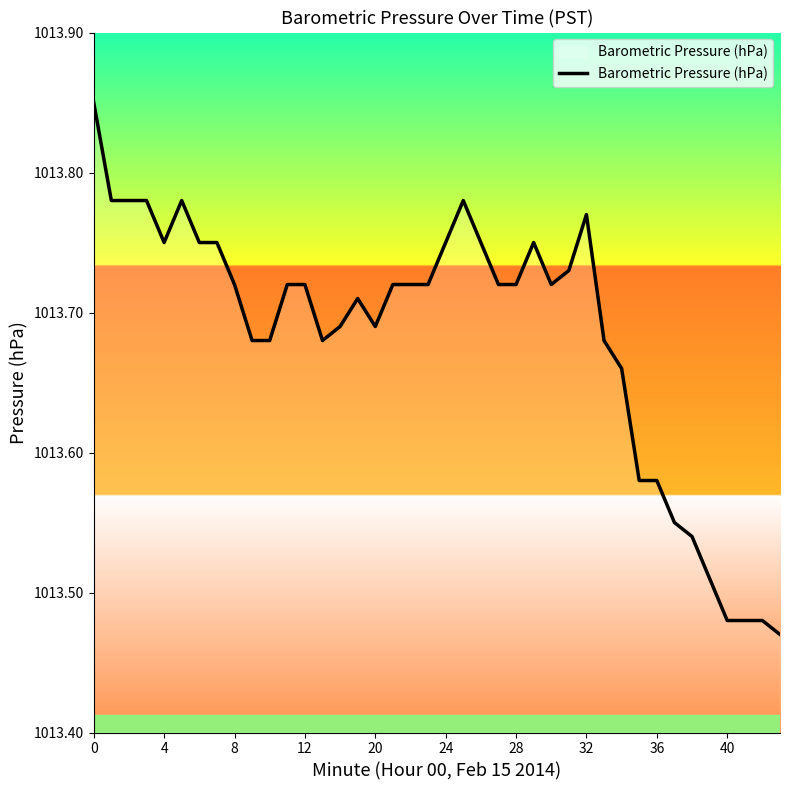

What is the difference between the maximum and minimum values?

0.4